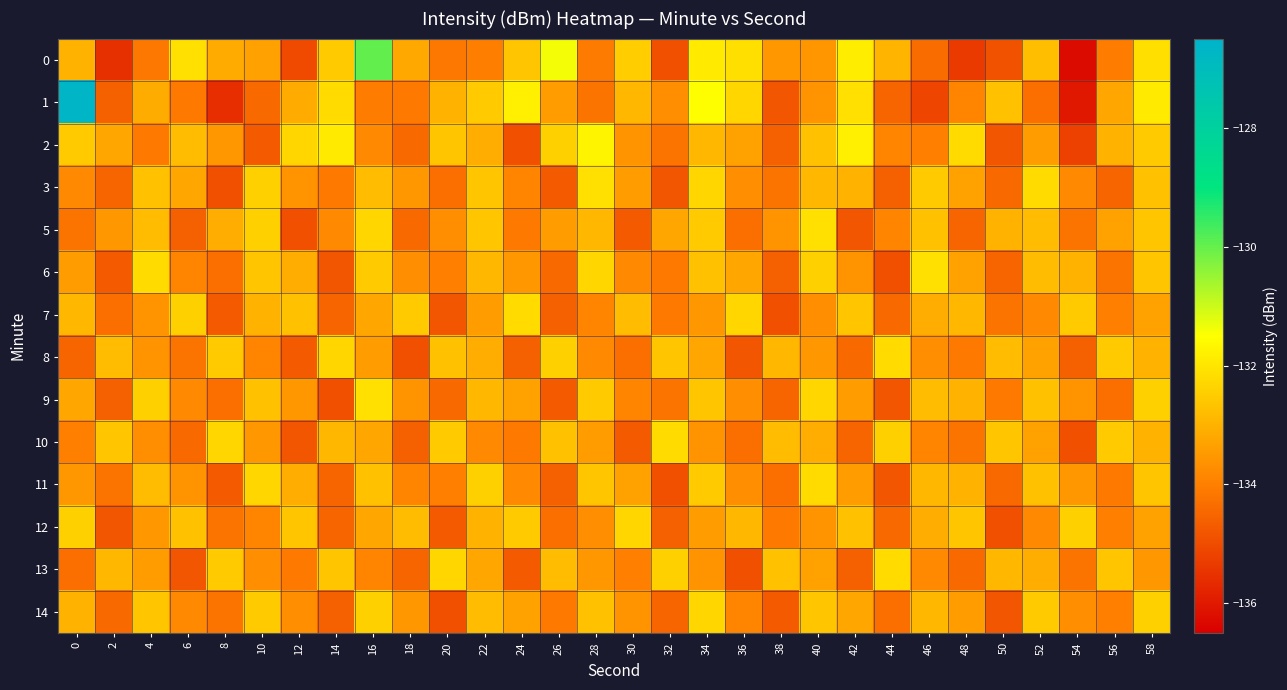

What is the difference between the highest and lowest values at 18?

2.4